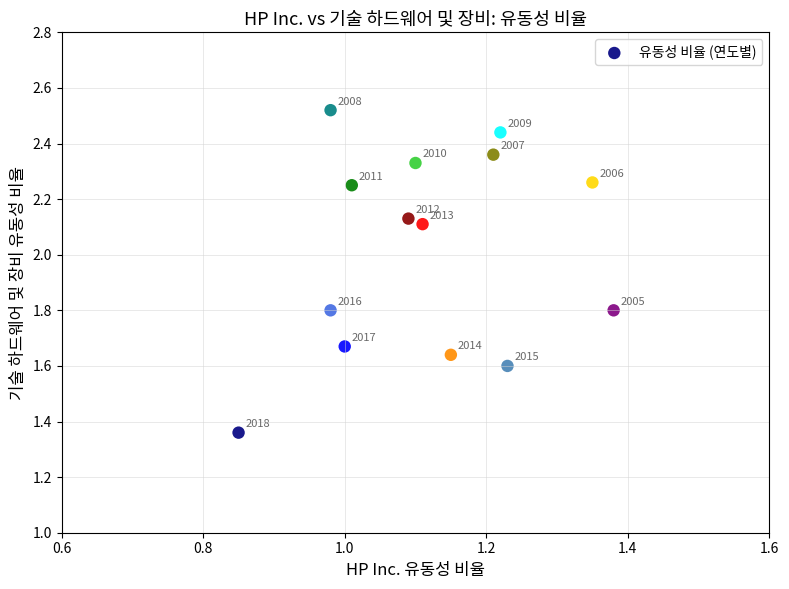

What is the range of X values (max minus min)?

0.5